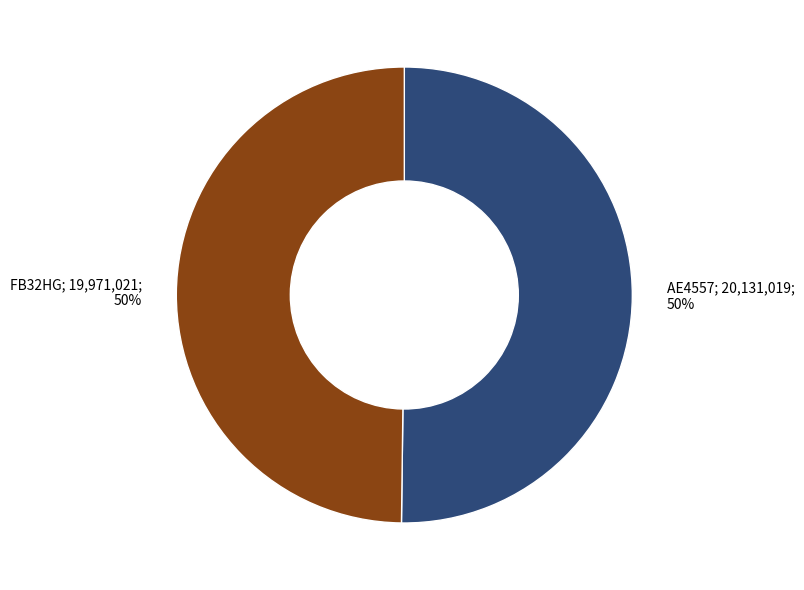

To the nearest percent, what is the average slice percentage?

50%